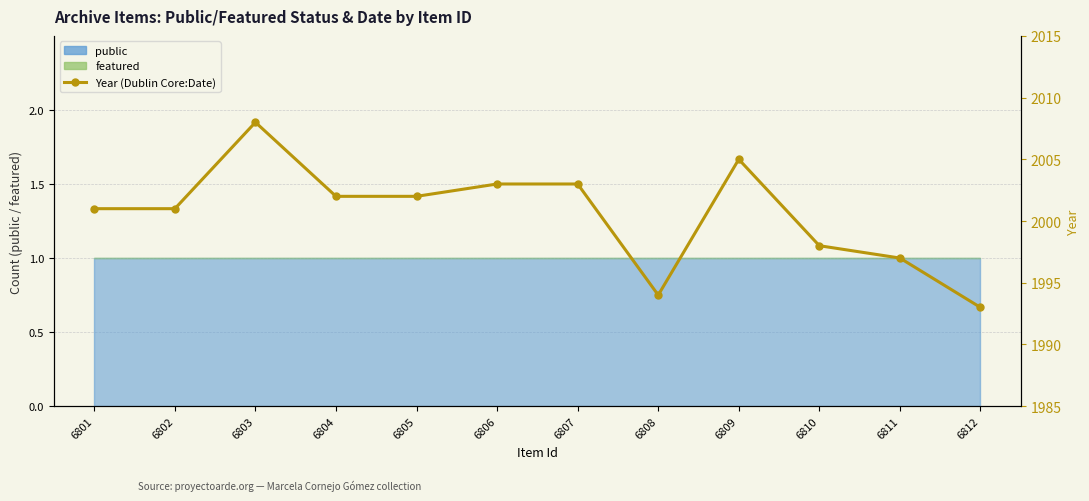

True or false: the data shows 3086 at 6809.

False